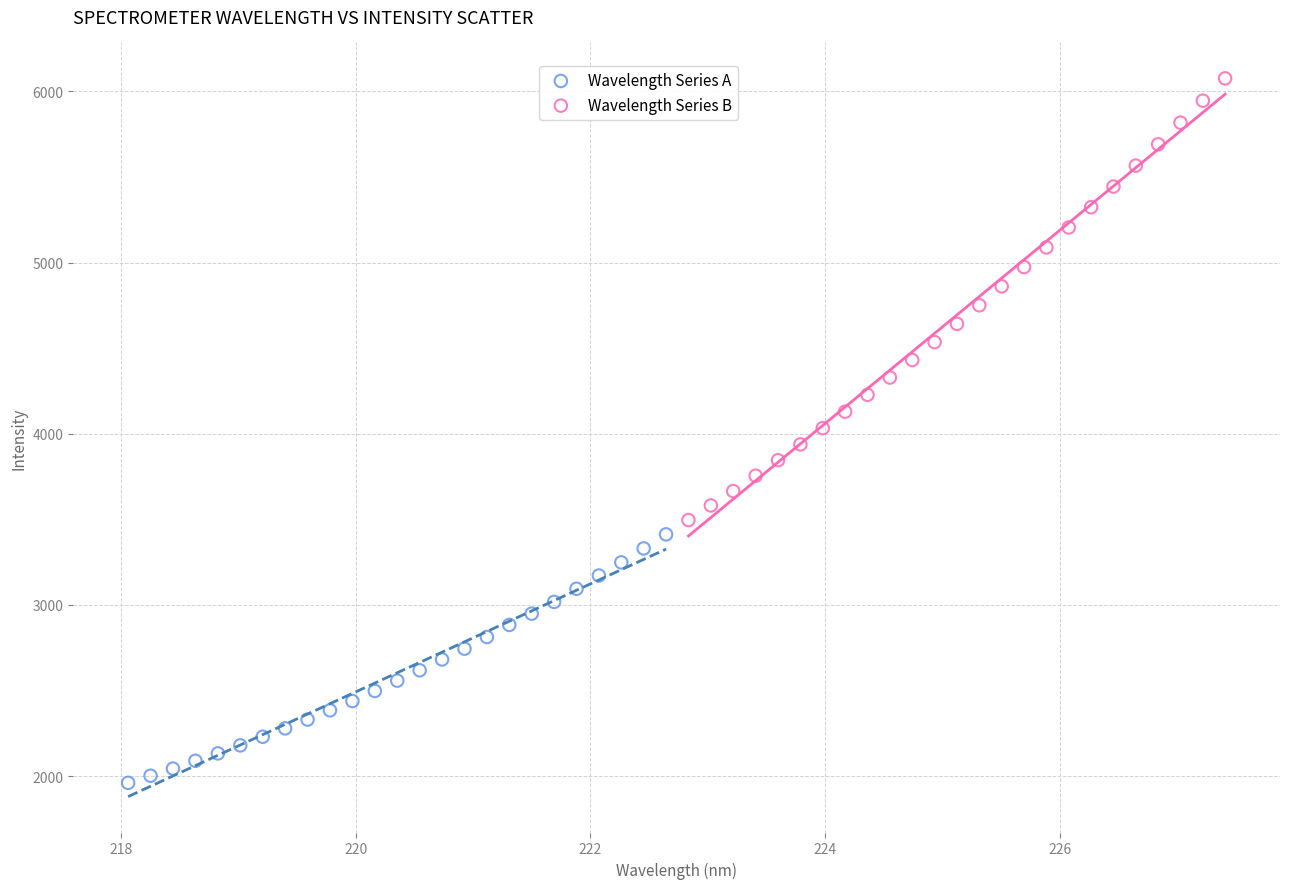

Which series has the widest spread of Y values?

Wavelength Series B